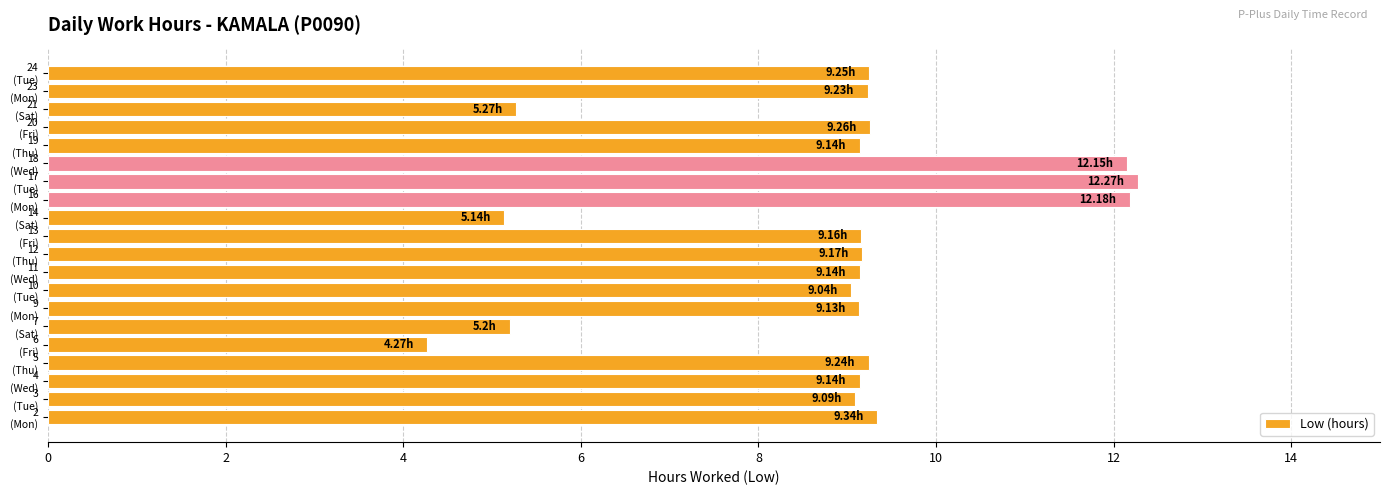

What is the minimum value shown in the chart?

4.3